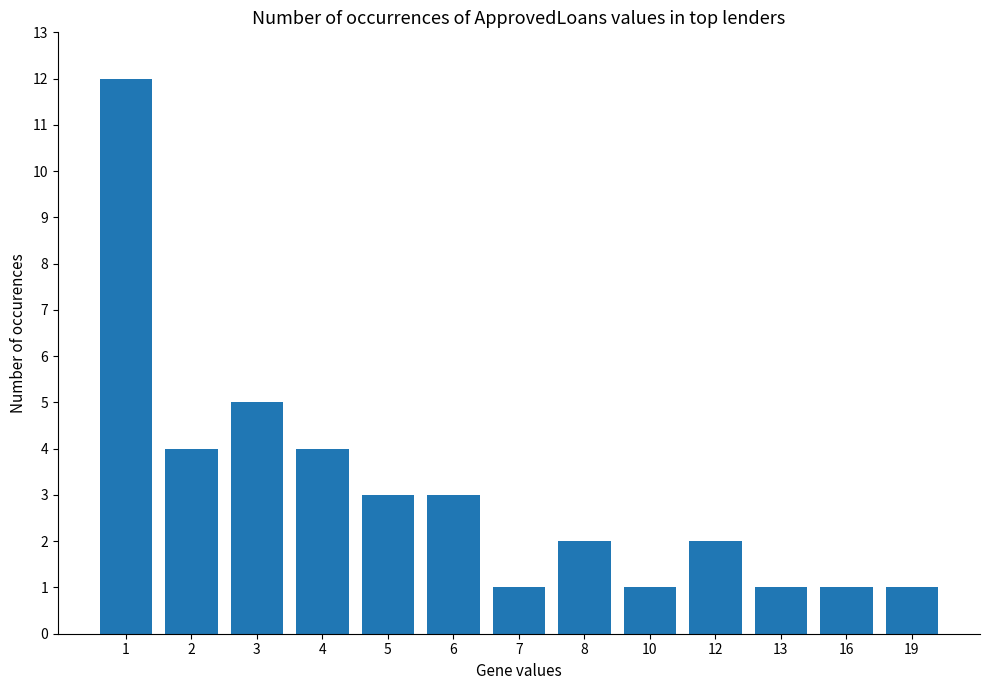

What is the value of the 4th bar from the left?

4